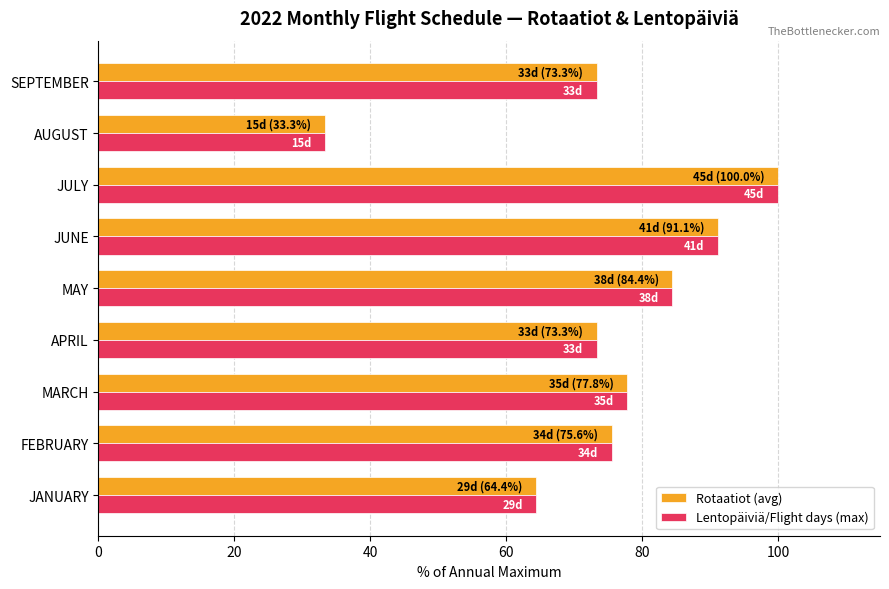

The Rotaatiot (avg) series shows 73.3 at APRIL. True or false?

True